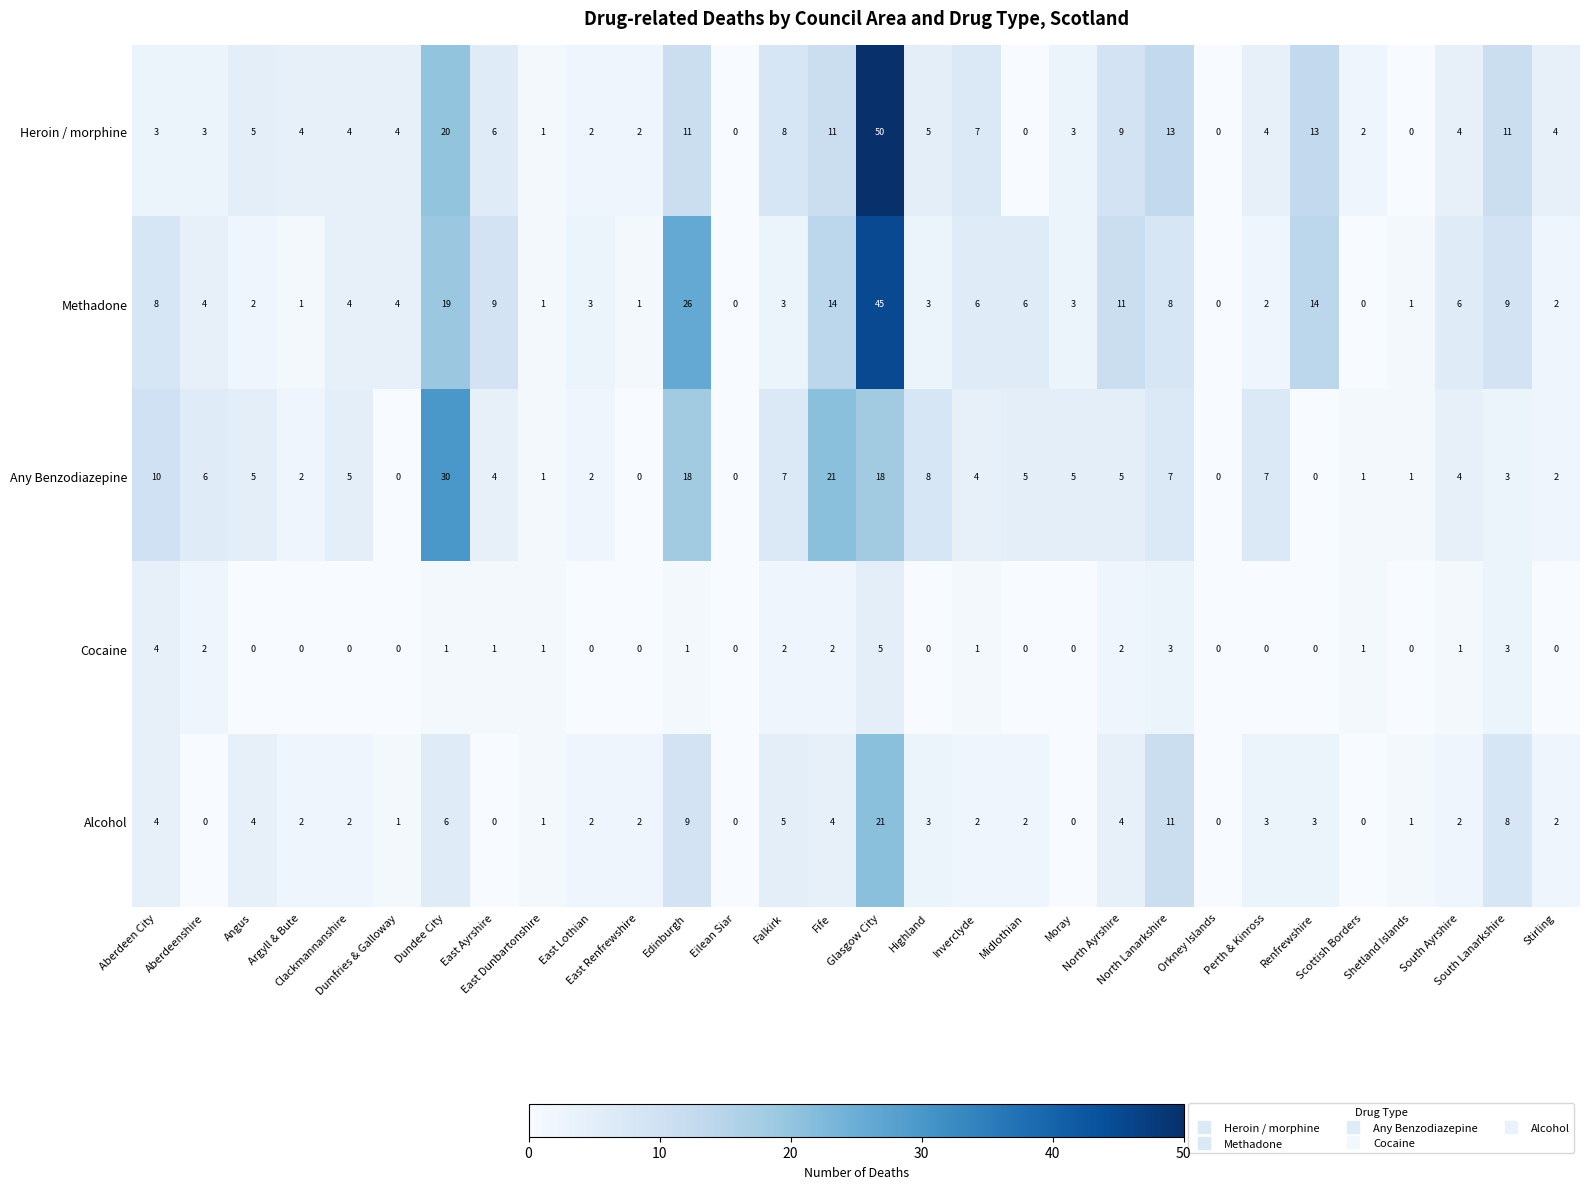

Which series has the largest total across all categories?

Methadone